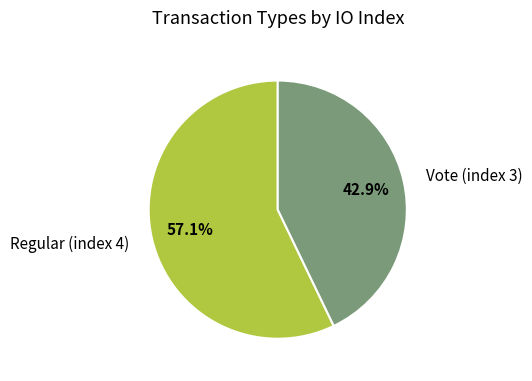

To the nearest percent, what percentage of the pie is Vote (index 3)?

43%